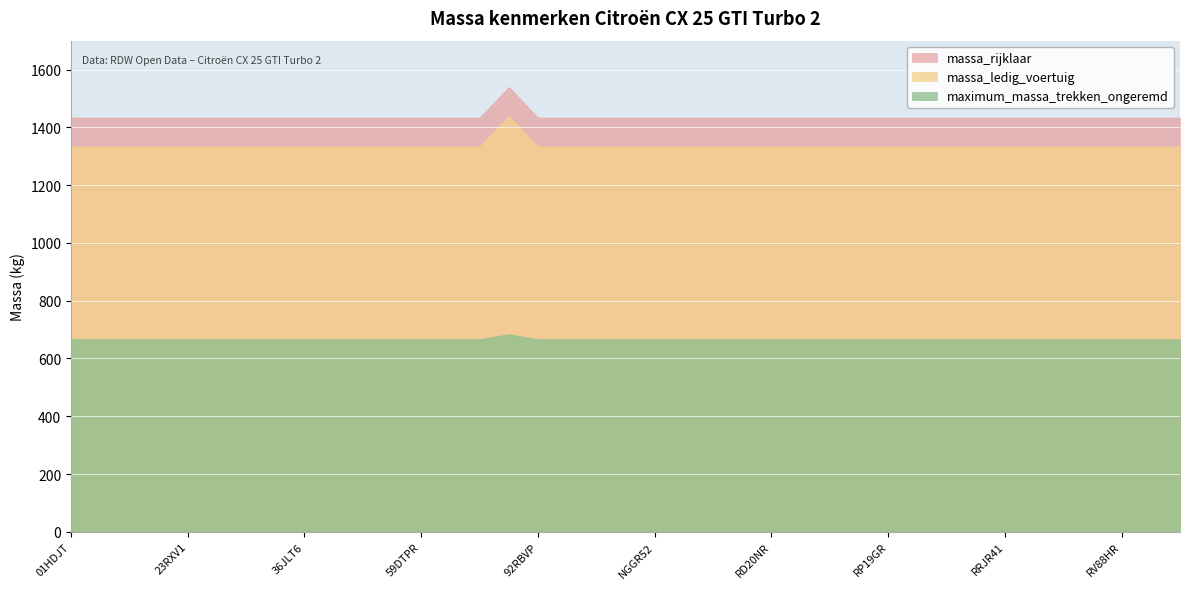

Which series has the largest total across all categories?

massa_rijklaar